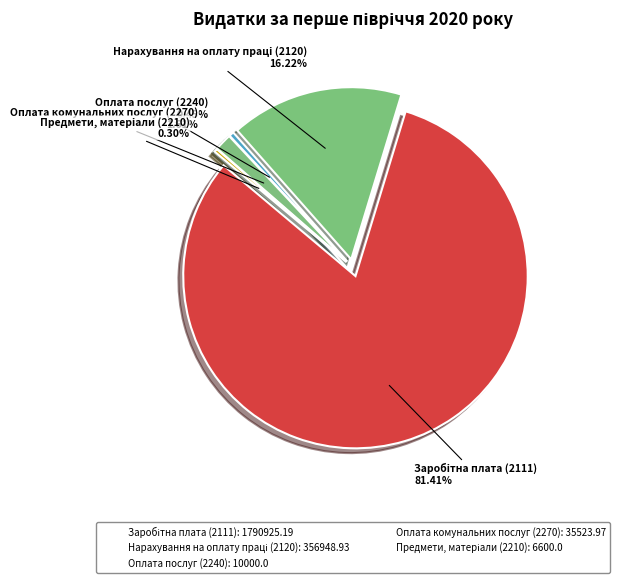

Which slice represents more than half of the pie?

Заробітна плата (2111)